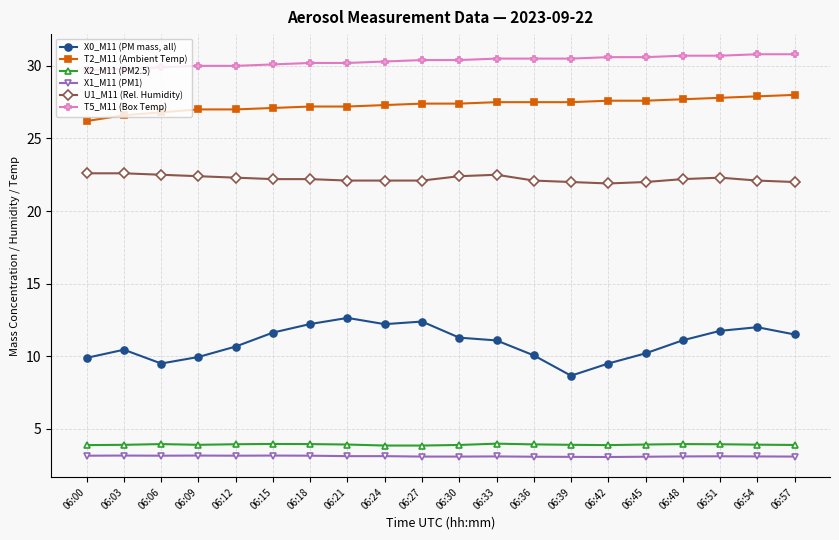

Which series has the largest total across all categories?

T5_M11 (Box Temp)